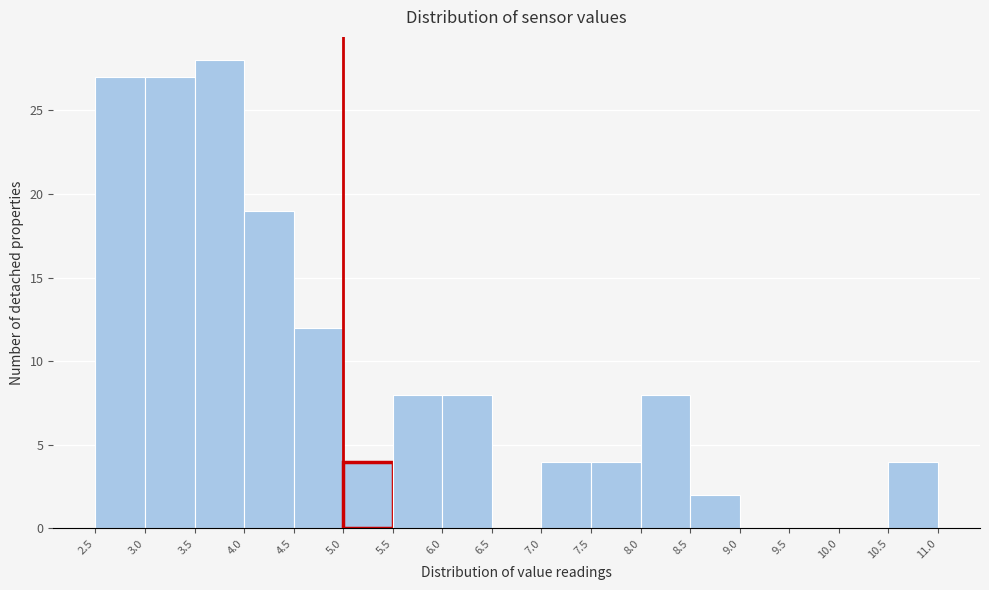

Reading left to right, transcribe this chart: for each bar, give the range it covers on the x-axis and its height. The values are not printed on the chart, so give them approximately, as read against the axis.

2.5 to 3.0: 27
3.0 to 3.5: 27
3.5 to 4.0: 28
4.0 to 4.5: 19
4.5 to 5.0: 12
5.0 to 5.5: 4
5.5 to 6.0: 8
6.0 to 6.5: 8
6.5 to 7.0: 0
7.0 to 7.5: 4
7.5 to 8.0: 4
8.0 to 8.5: 8
8.5 to 9.0: 2
9.0 to 9.5: 0
9.5 to 10.0: 0
10.0 to 10.5: 0
10.5 to 11.0: 4